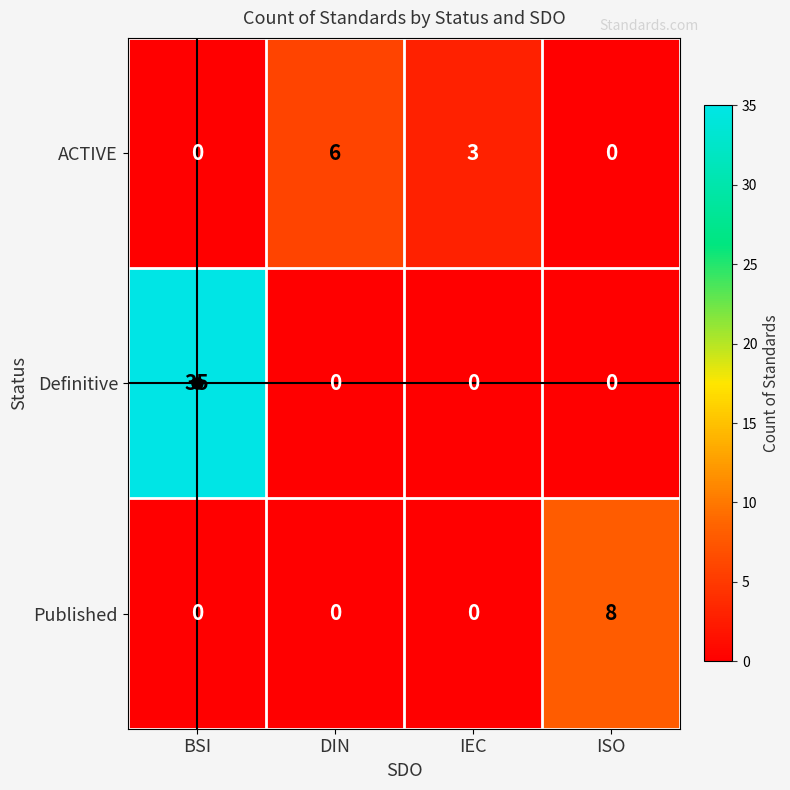

How many Published values are between 0 and 8?

4